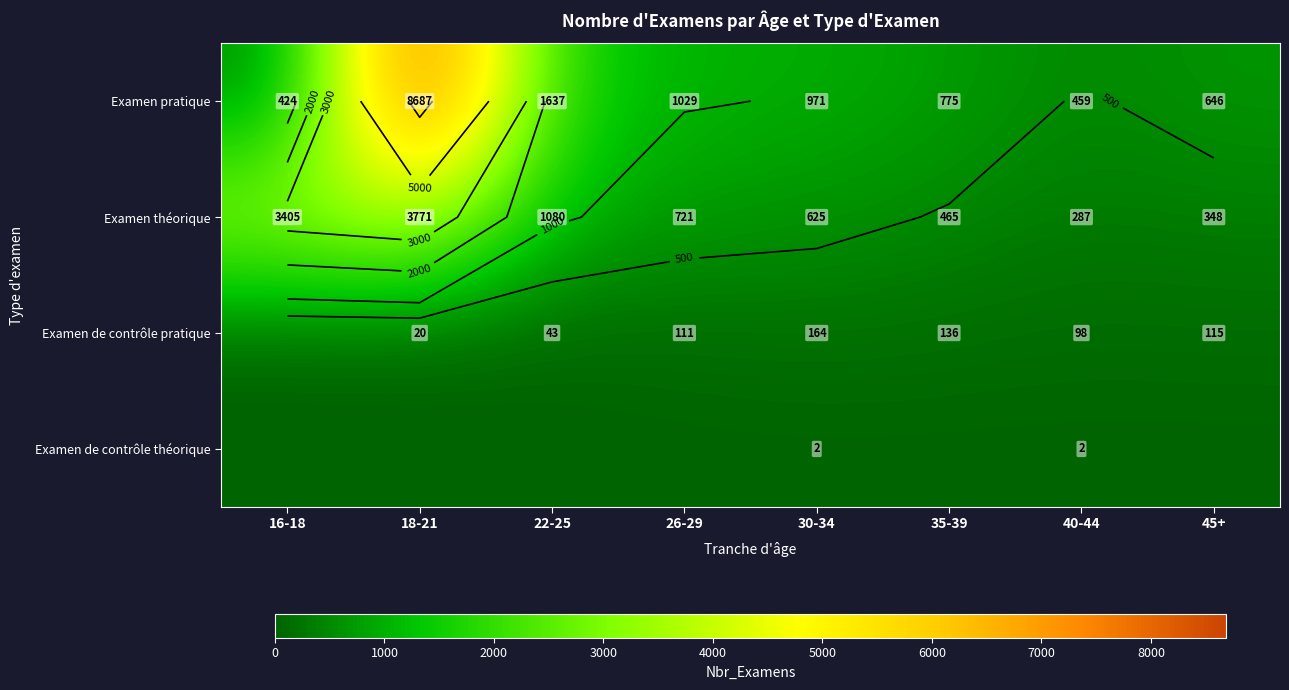

How many values in Examen de contrôle pratique are above zero?

7